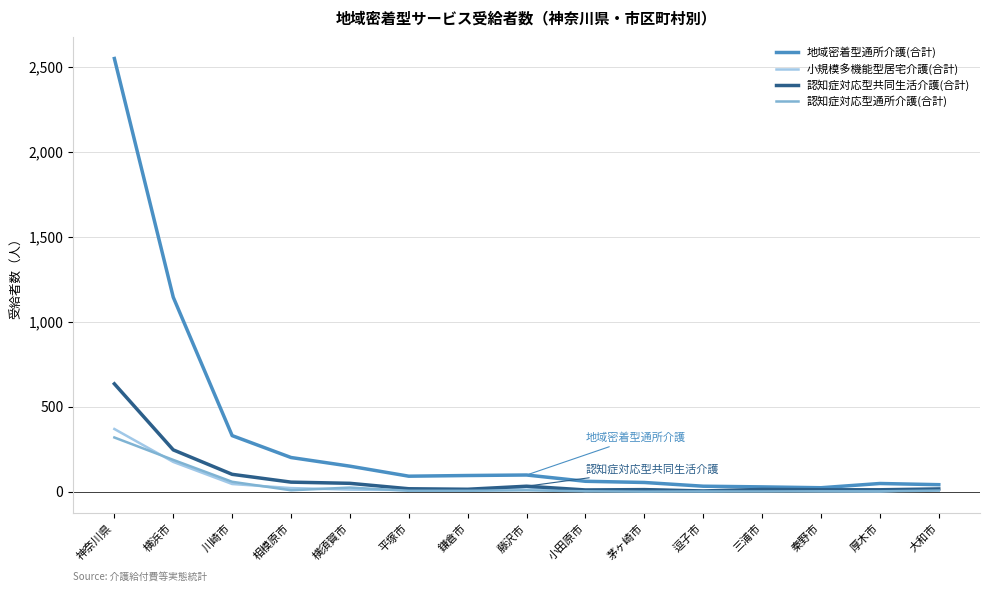

Which category has the highest value in the 地域密着型通所介護(合計) series?

神奈川県